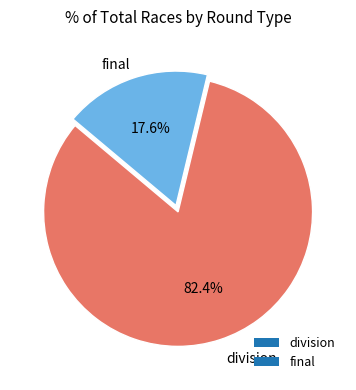

Between final and division, which is larger?

division